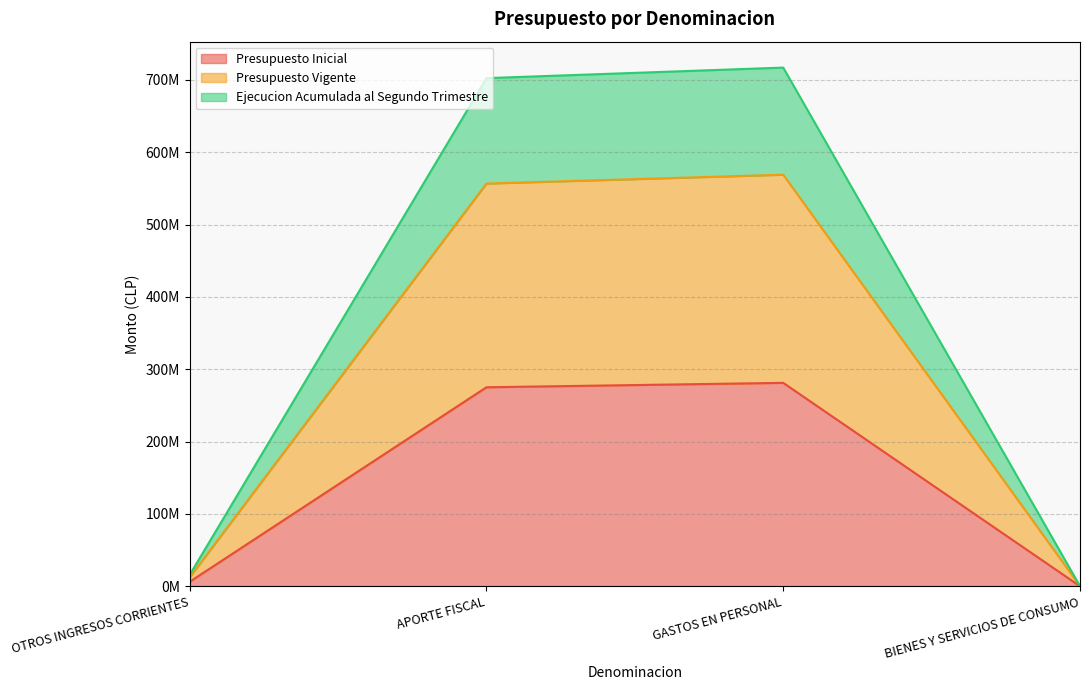

True or false: Presupuesto Vigente has more than 0 points higher than both neighbors.

True